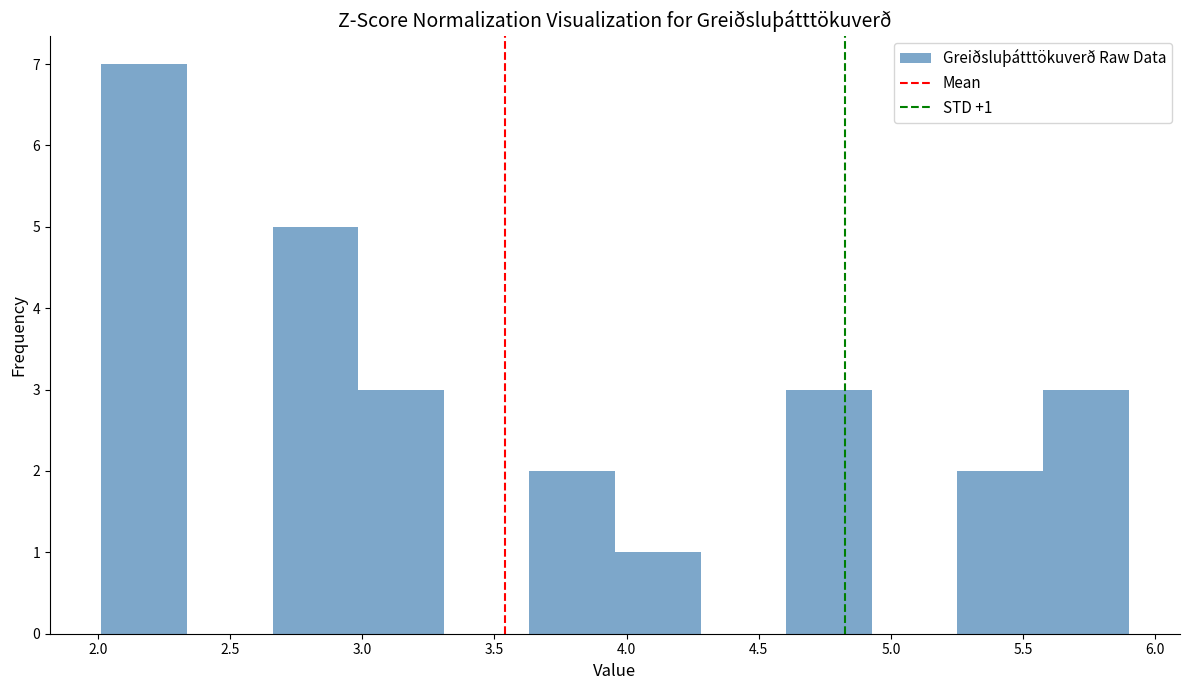

Over which range of the x-axis is the bar tallest?

2.00 to 2.35